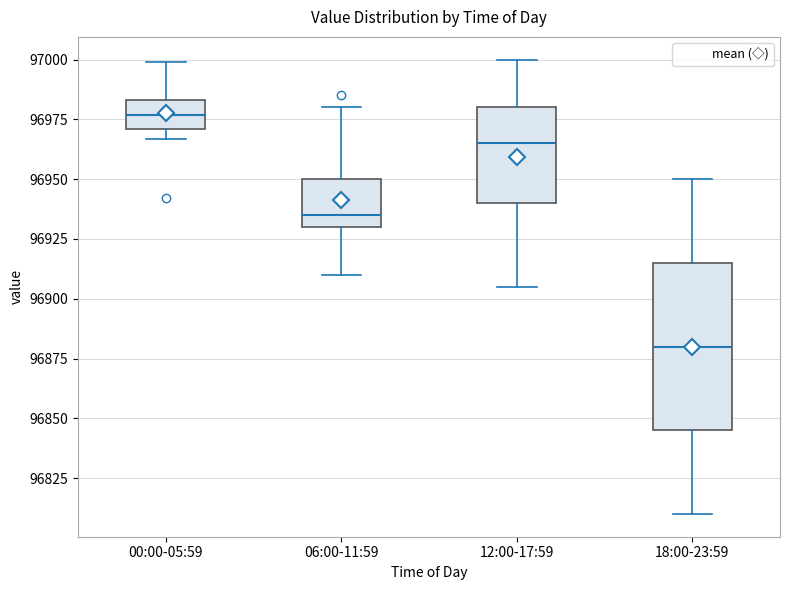

Where does the upper whisker of the box for 12:00-17:59 end on the y-axis? The values are not printed on the chart, so give them approximately, as read against the axis.

97000